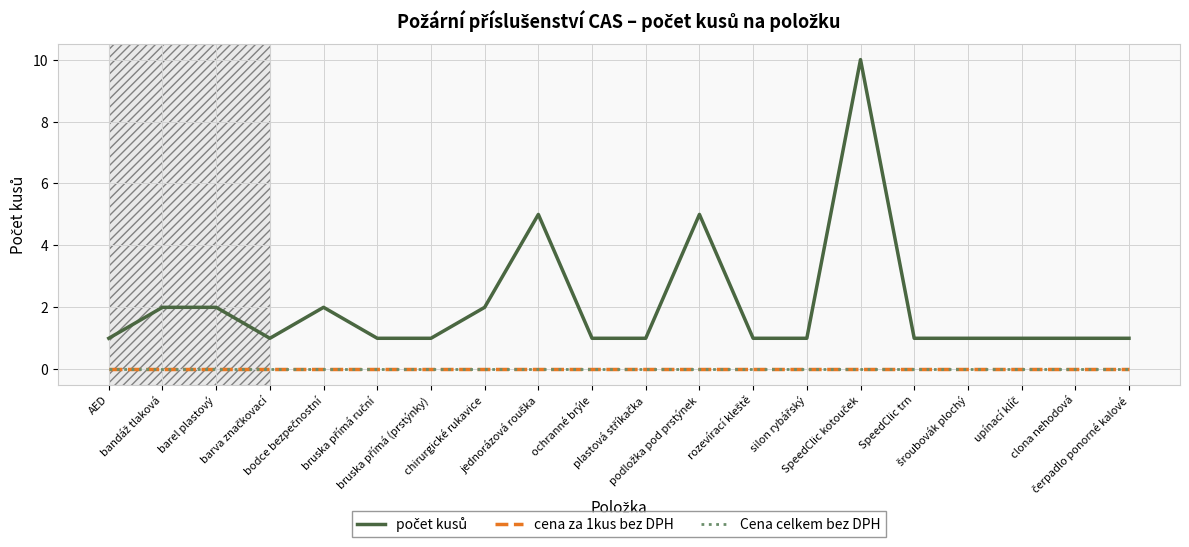

Is this an area chart (filled region under the line)?

No